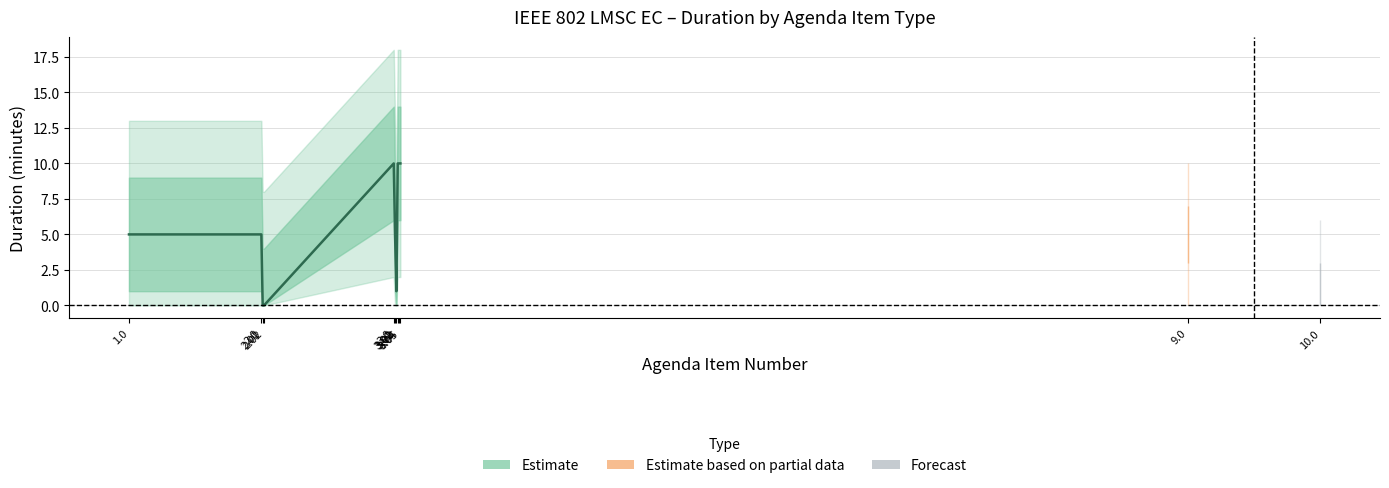

What is the average value?

6